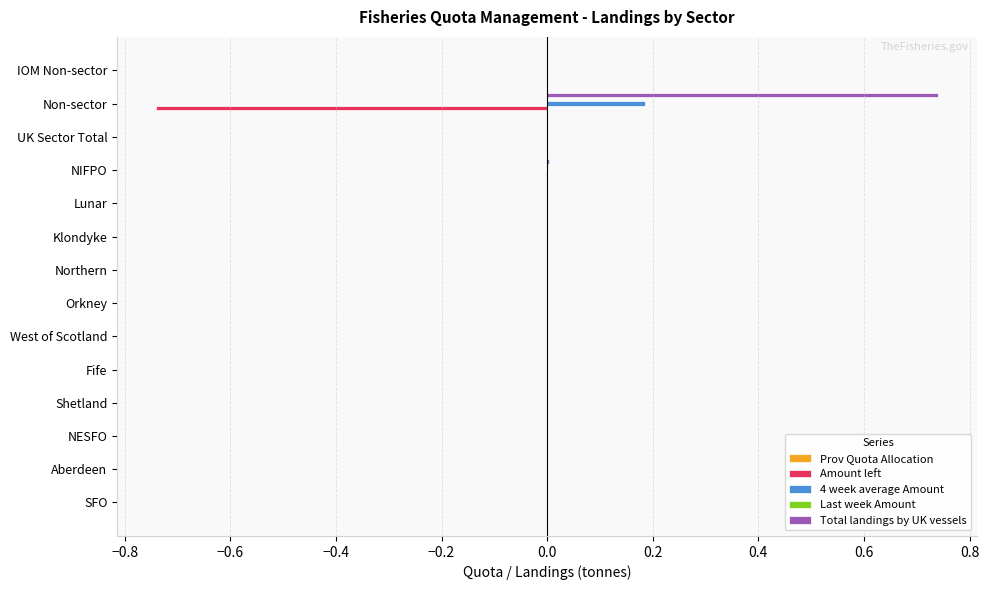

At which category is the sum across all series the highest?

Non-sector